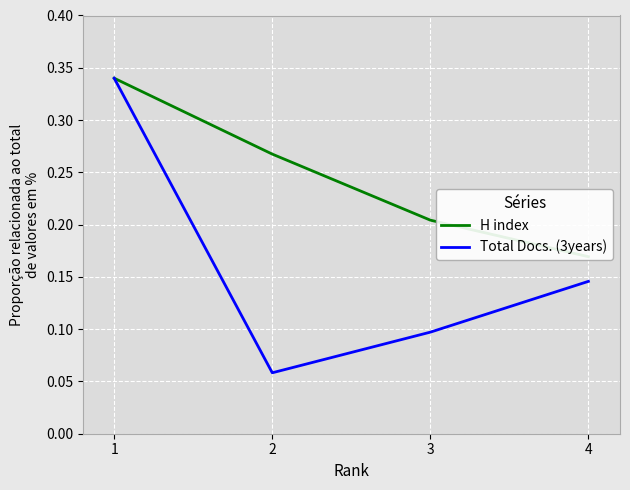

Reading left to right, what are all the values shown in this chart?

H index: 0.3	0.3	0.2	0.2
Total Docs. (3years): 0.3	0.1	0.1	0.1